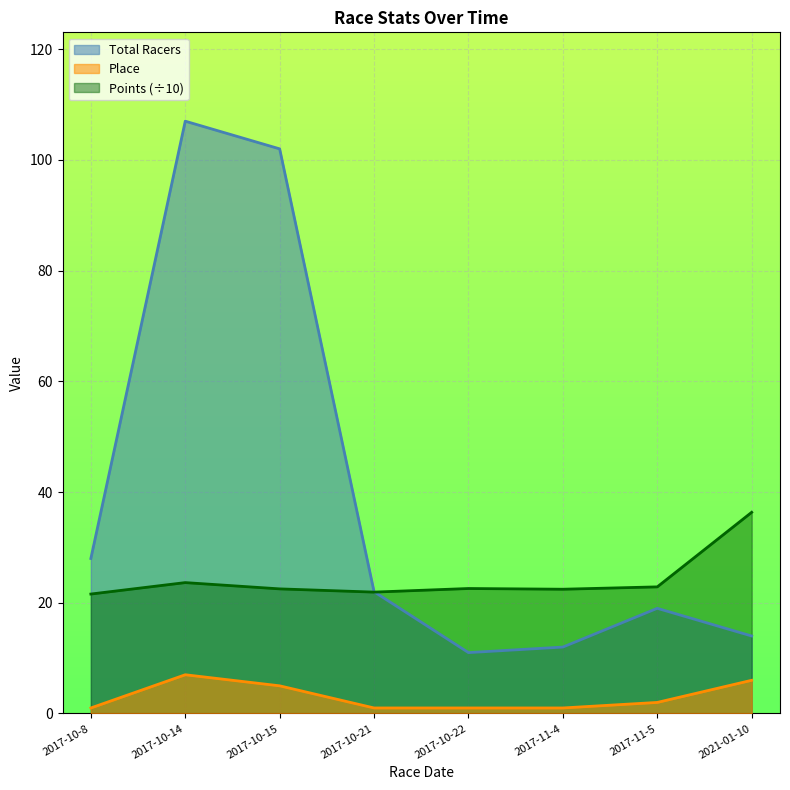

Rank the series at 2017-10-14 from highest to lowest value.

Total Racers, Points (÷10), Place